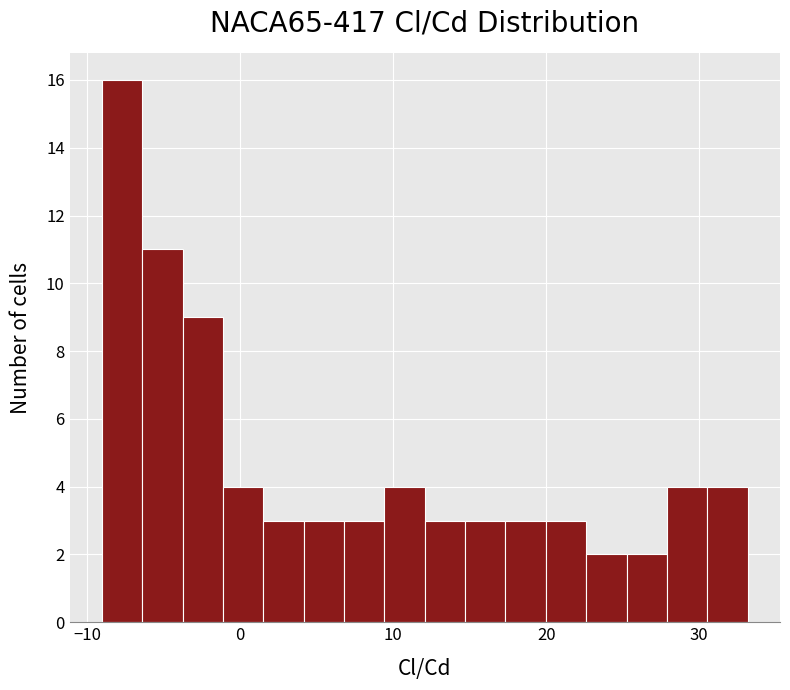

Around what value on the x-axis is the tallest bar? Give the approximate position of its centre, as read against the axis.

-8